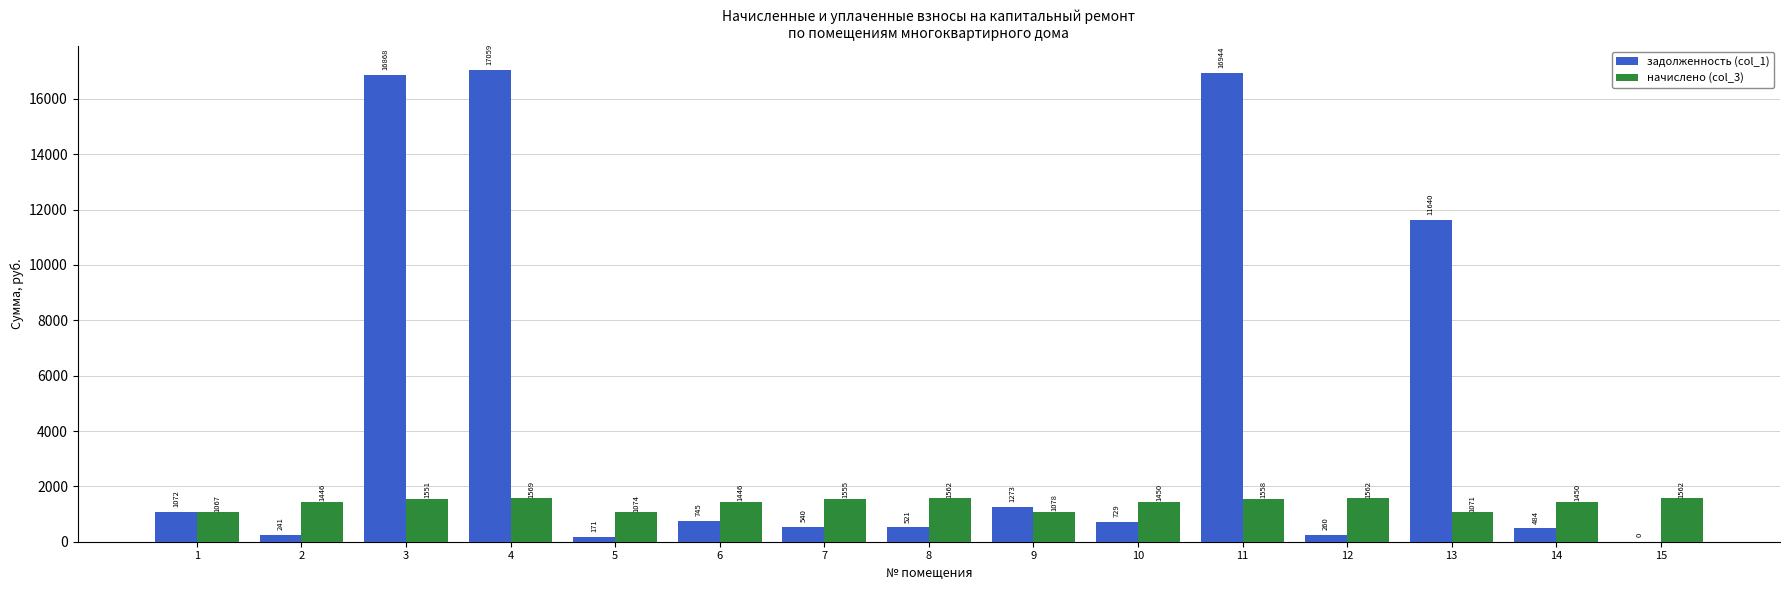

The задолженность (col_1) series shows 484.0 at 14. True or false?

True